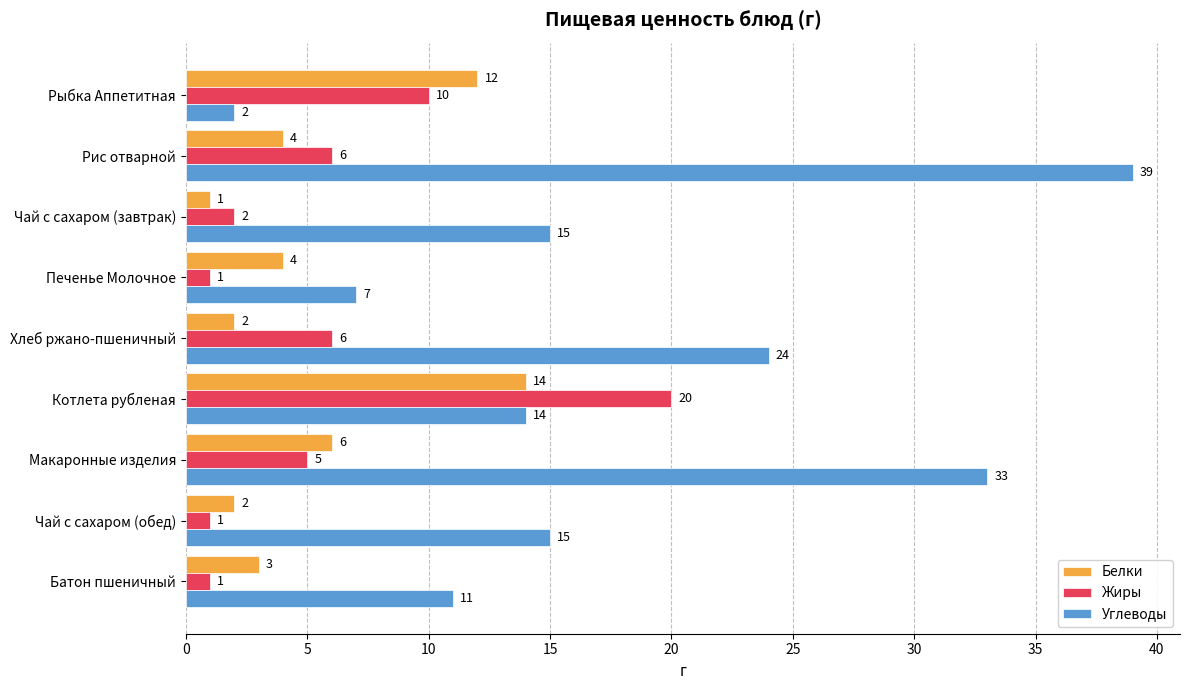

What is the difference between the second highest and minimum values in the Углеводы series?

31